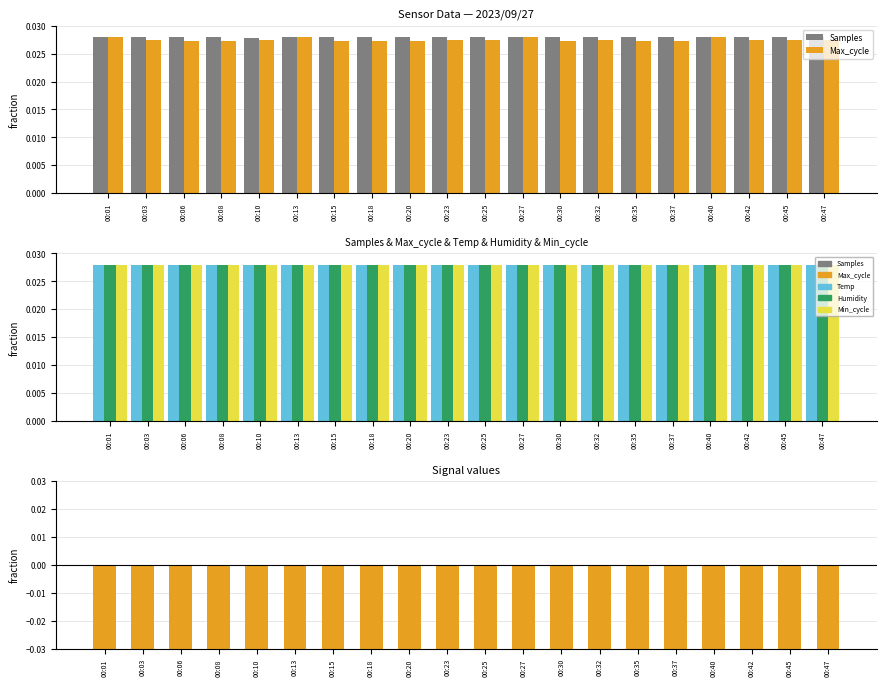

Which series has the widest spread of values?

Signal